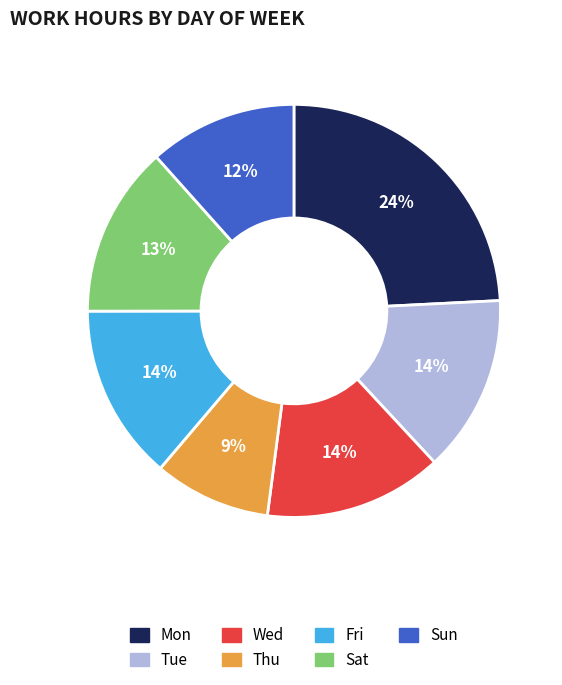

Is there a majority slice in this chart?

No